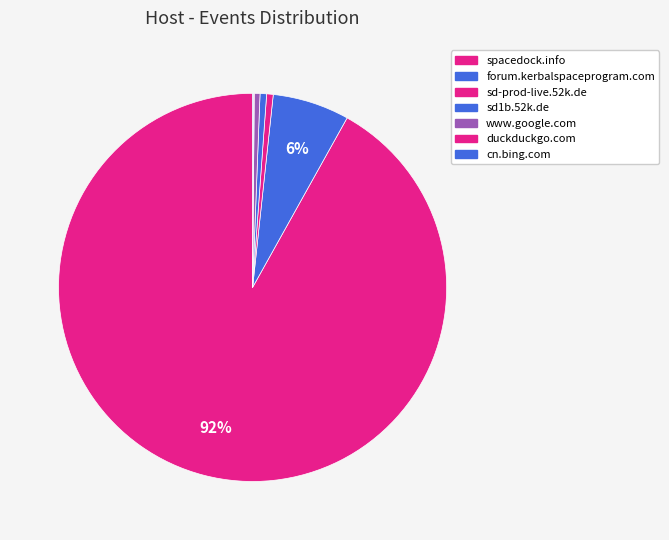

Rank the categories by value from lowest to highest.

duckduckgo.com, cn.bing.com, www.google.com, sd-prod-live.52k.de, sd1b.52k.de, forum.kerbalspaceprogram.com, spacedock.info